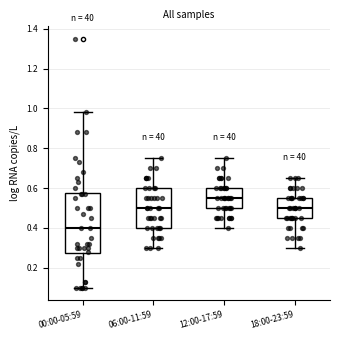

Comparing the boxes themselves (not the whiskers), which one is the tallest?

00:00-05:59